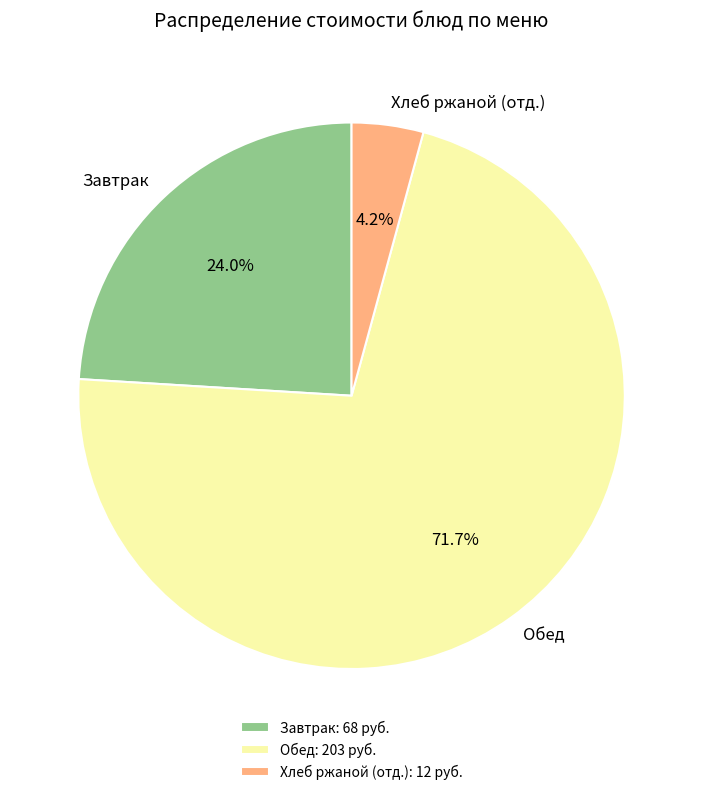

Combined, what portion of the pie is Обед and Хлеб ржаной (отд.)?

76.0%